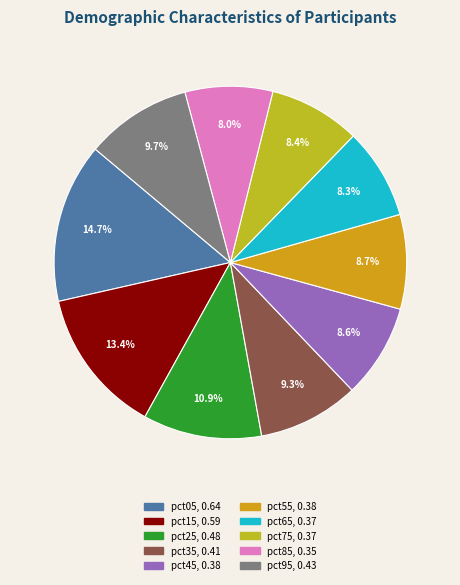

To the nearest percent, what is the combined percentage of pct45 and pct85?

17%